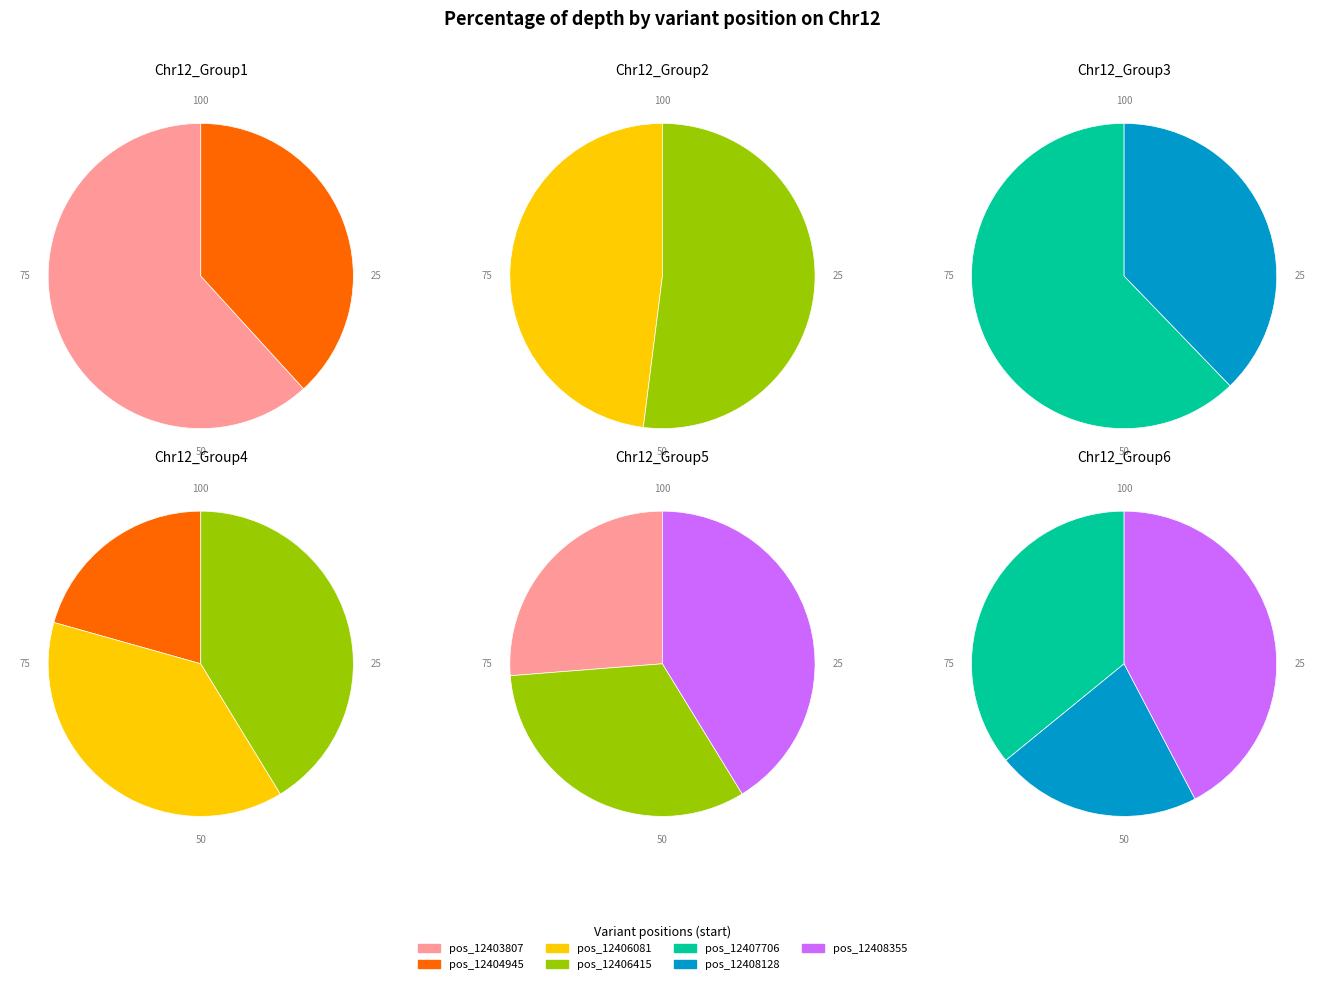

Combined, what portion of the pie is 12408355 and 12406081?

35.2%